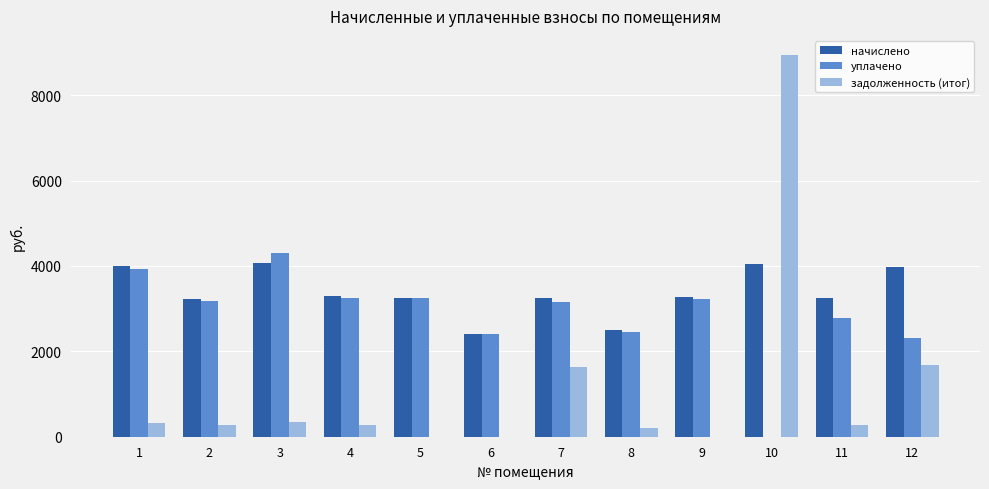

The начислено series shows 591.7 at 8. True or false?

False